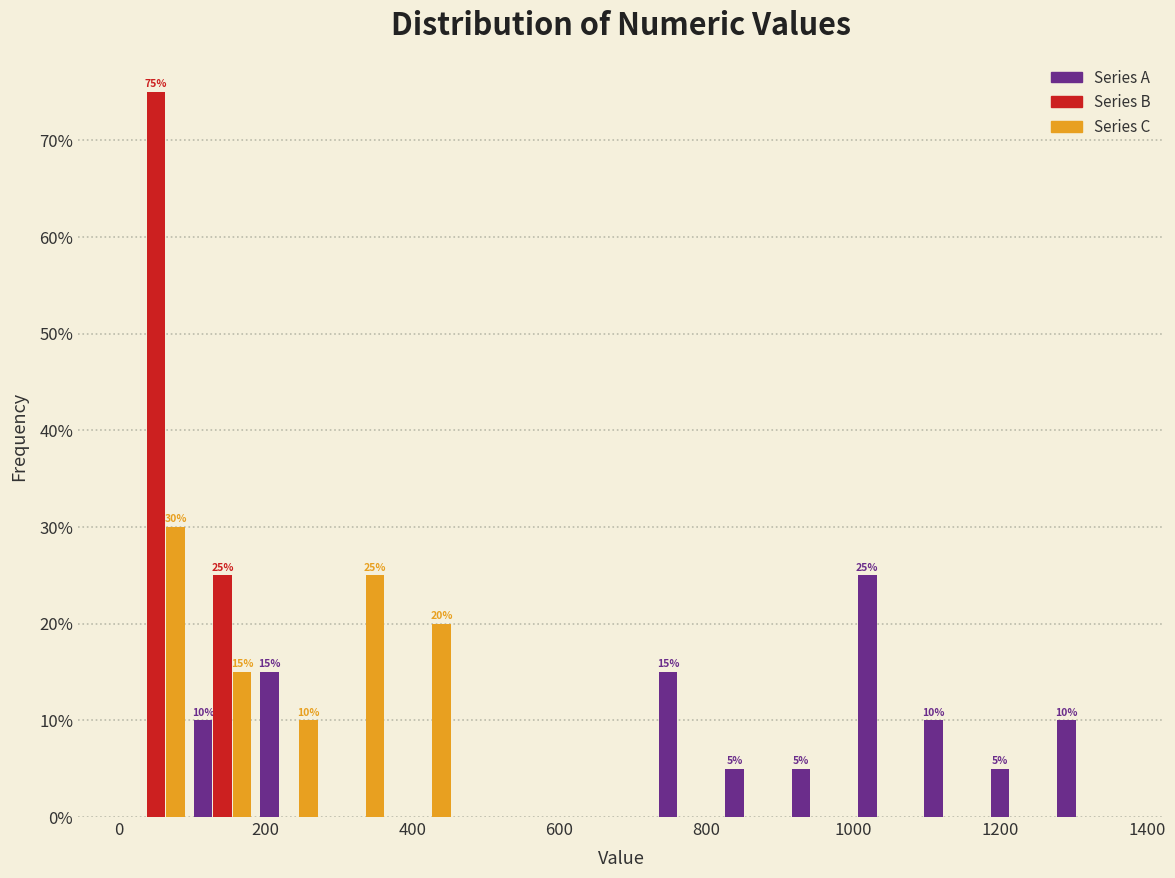

In the Series B series, which range on the x-axis has the tallest bar?

0 to 100